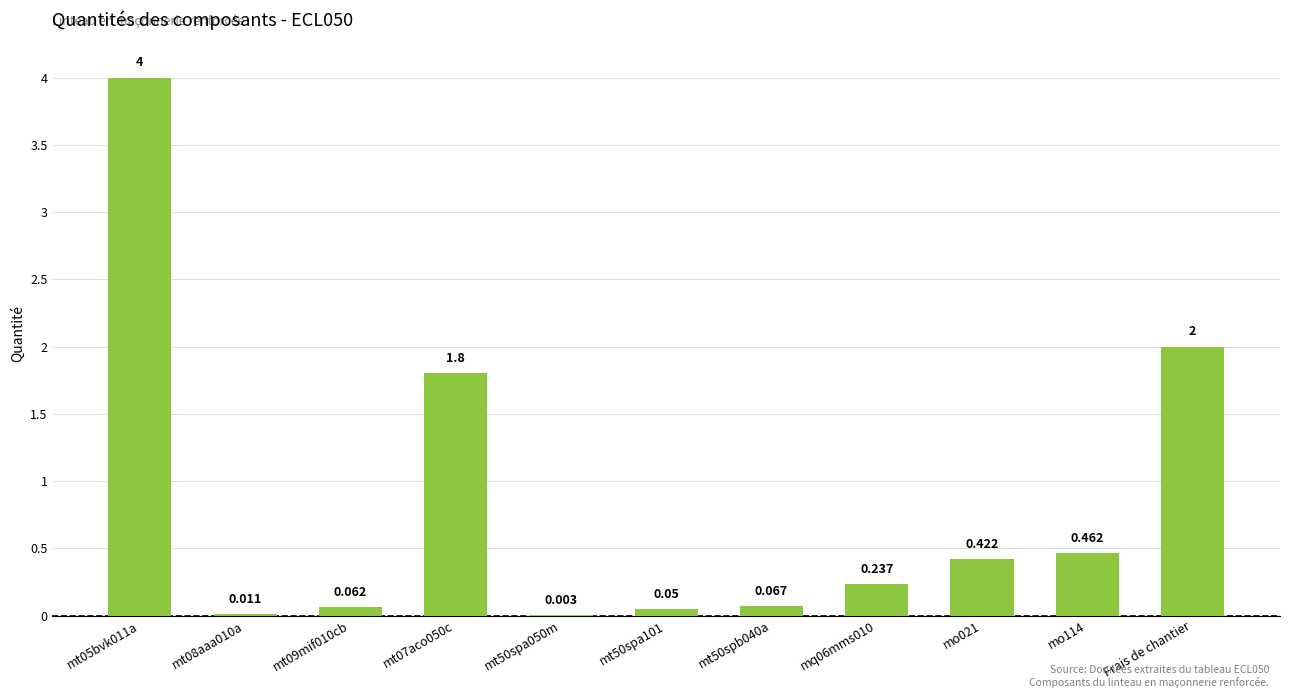

What is the maximum value shown in the chart?

4.0